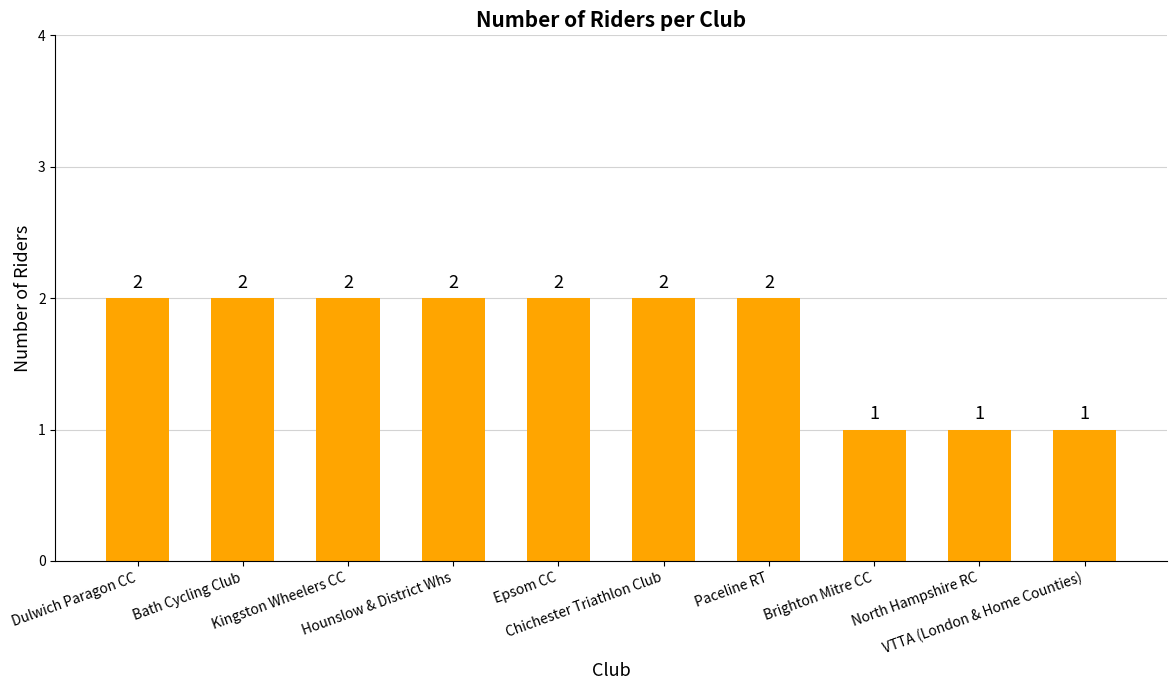

What is the value of the 4th bar from the left?

2